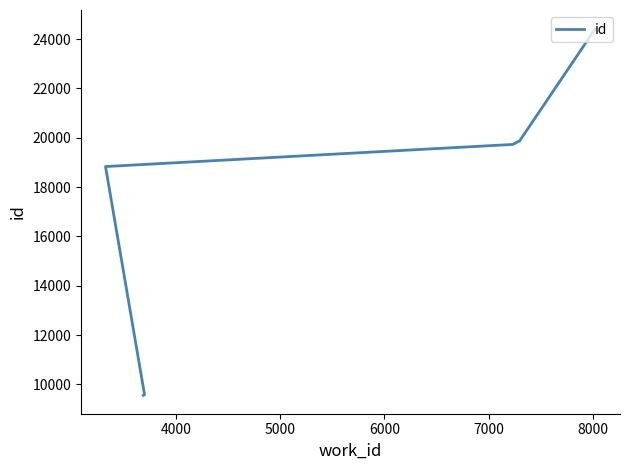

True or false: the data shows 12299 at 6000.

False